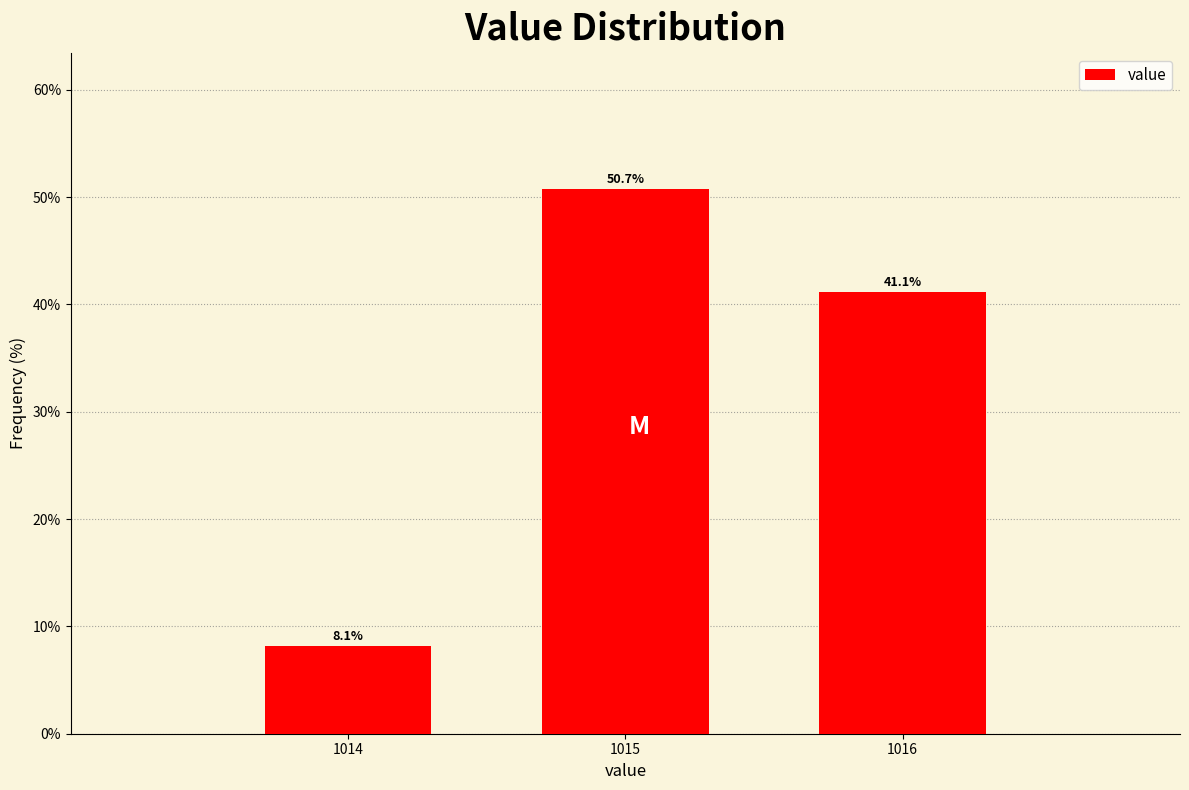

Reading left to right, list all the values displayed in this chart.

8.1	50.7	41.1